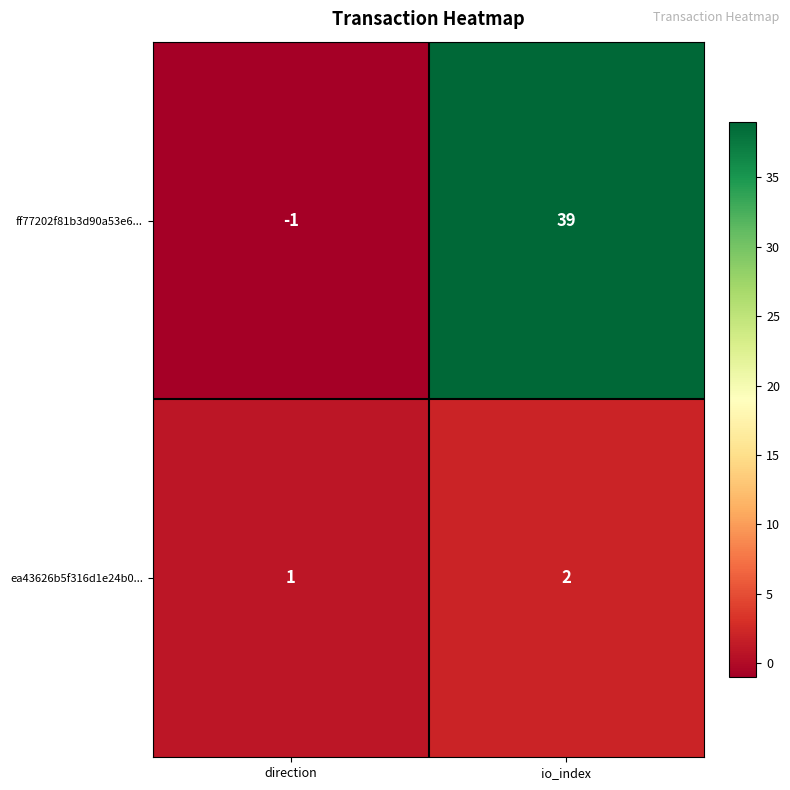

True or false: ea43626b5f316d1e24b0... has a value of 2 at io_index.

True